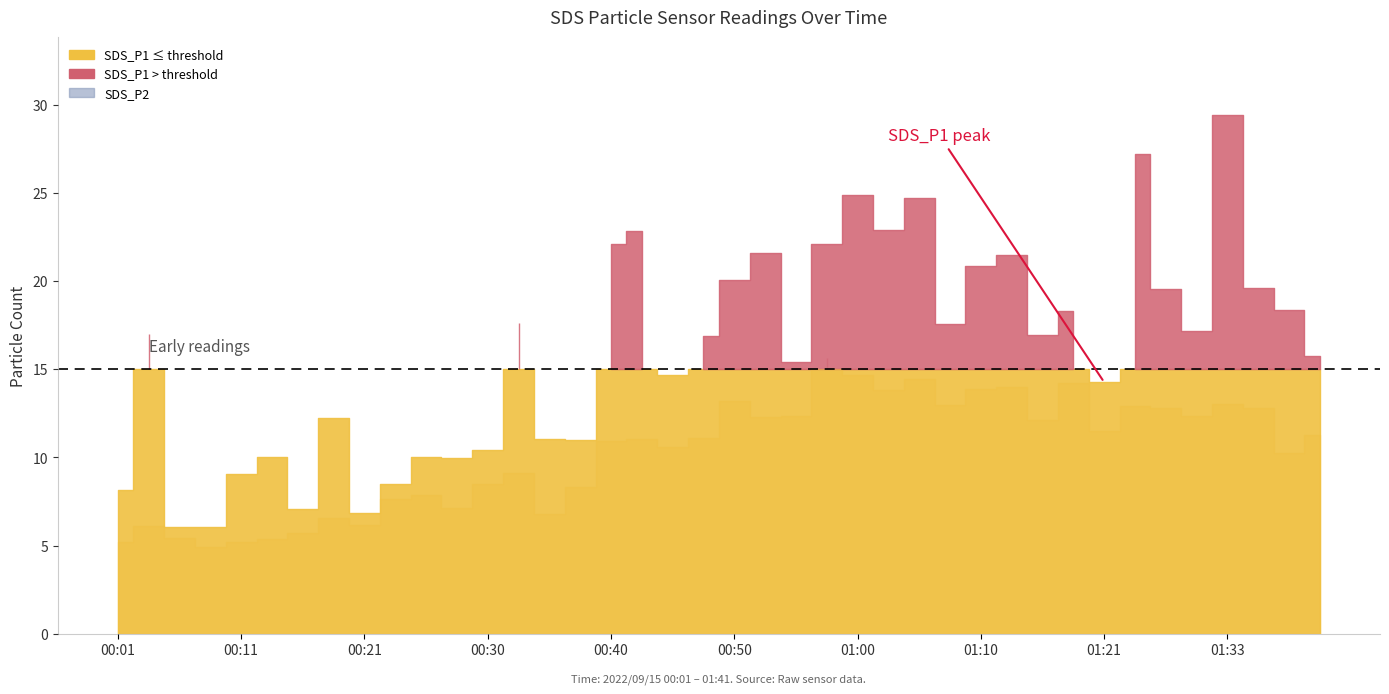

Between 00:53 and 00:48, which is larger?

00:53